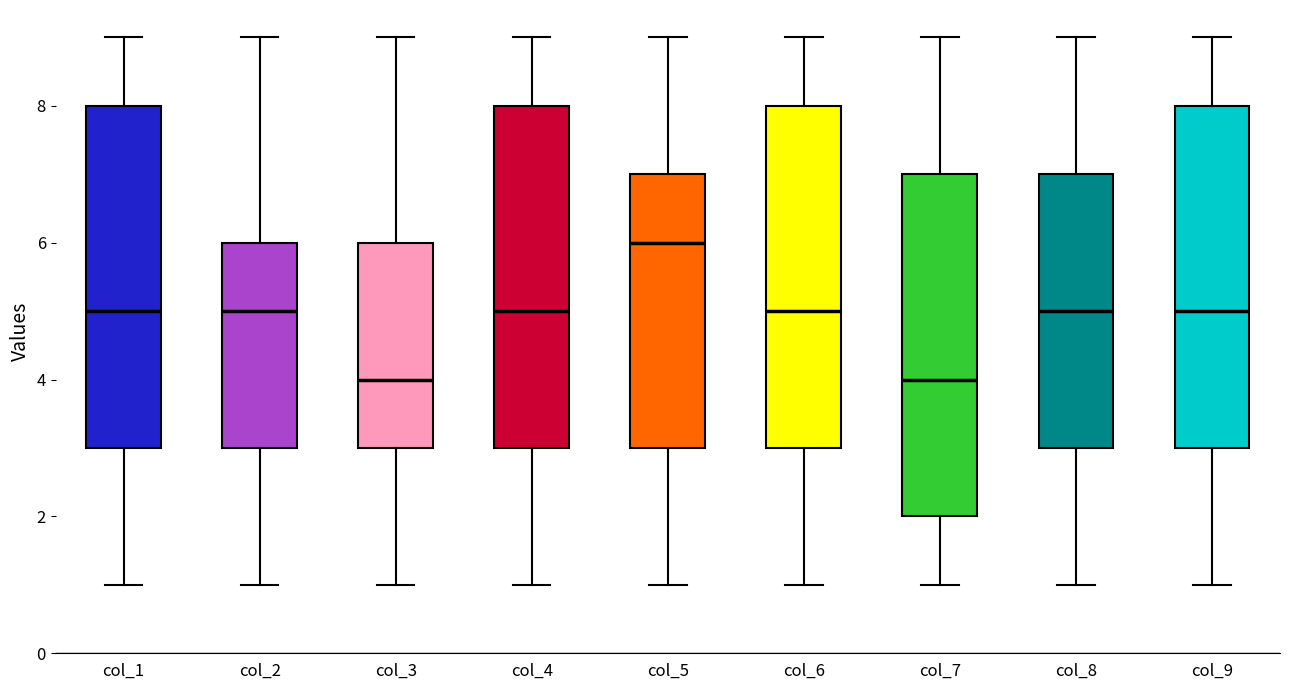

Reading left to right, transcribe this box plot: for each box, give where its median line is, the range the box spans, and where its two whiskers end, as read against the y-axis. The values are not printed on the chart, so give them approximately, as read against the axis.

col_1: median 5, box 3 to 8, whiskers 1 to 9
col_2: median 5, box 3 to 6, whiskers 1 to 9
col_3: median 4, box 3 to 6, whiskers 1 to 9
col_4: median 5, box 3 to 8, whiskers 1 to 9
col_5: median 6, box 3 to 7, whiskers 1 to 9
col_6: median 5, box 3 to 8, whiskers 1 to 9
col_7: median 4, box 2 to 7, whiskers 1 to 9
col_8: median 5, box 3 to 7, whiskers 1 to 9
col_9: median 5, box 3 to 8, whiskers 1 to 9